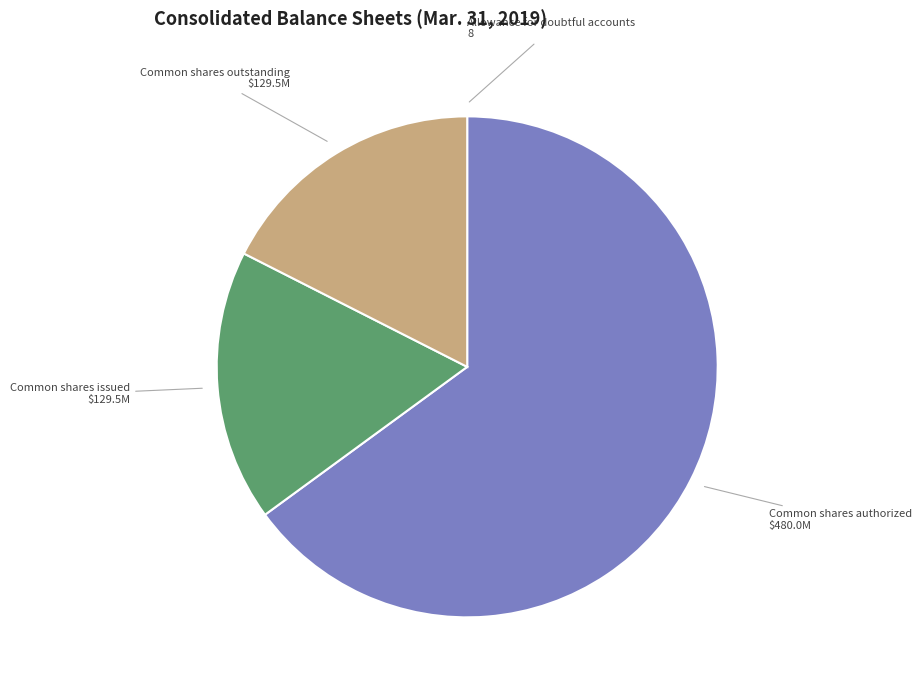

Is there a majority slice in this chart?

Yes